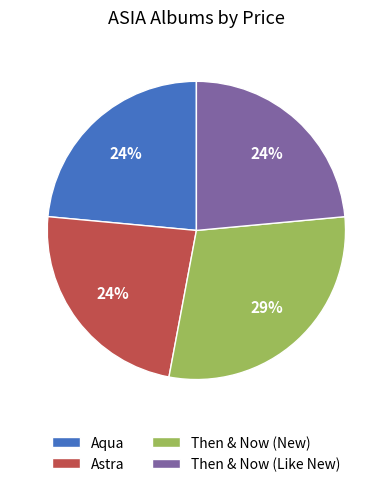

Is it true that Aqua is 33% of the pie?

False